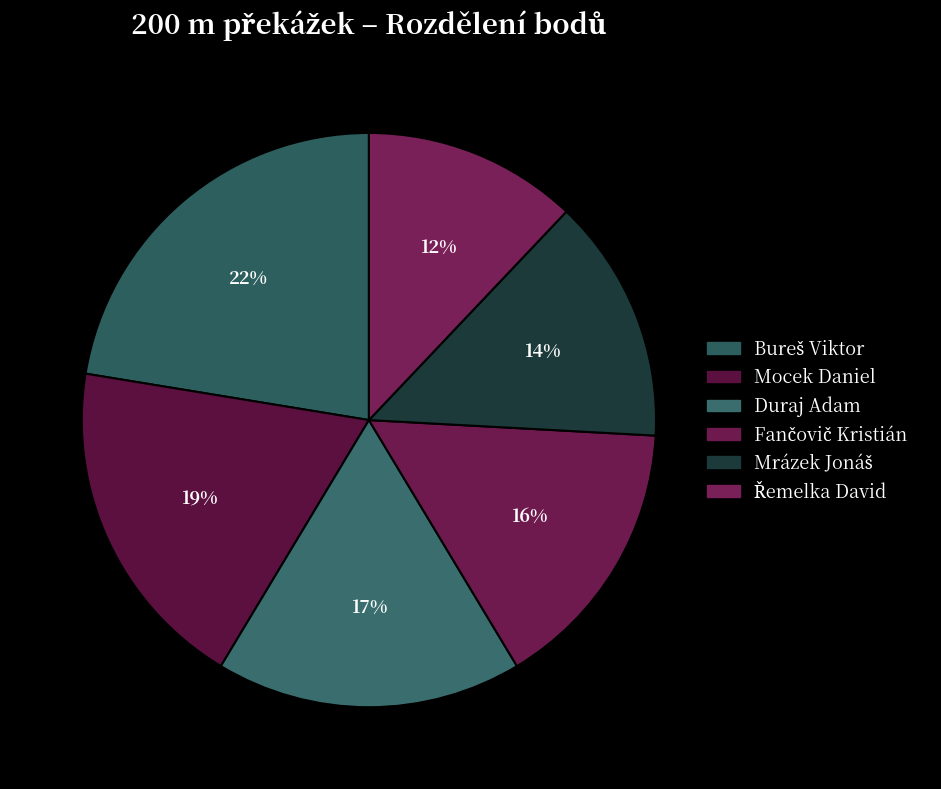

To the nearest percent, what portion does Fančovič Kristián represent?

16%